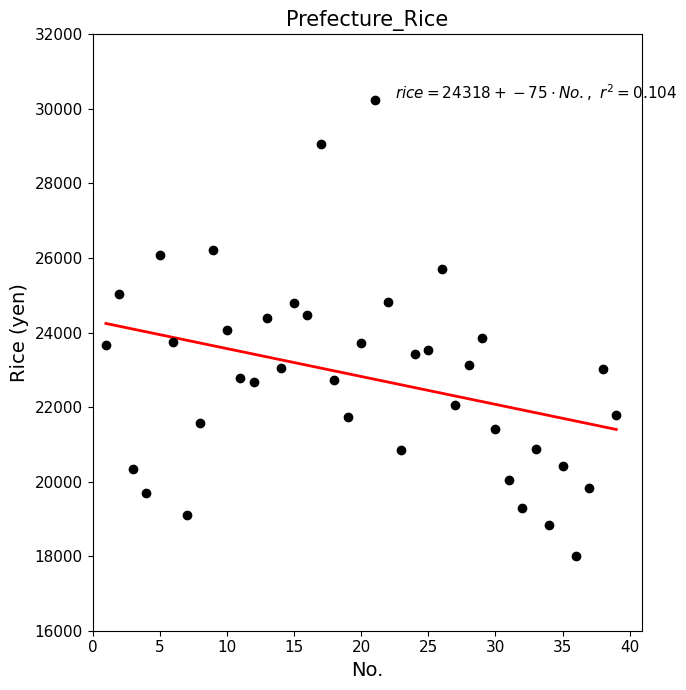

What is the range of X values (max minus min)?

38